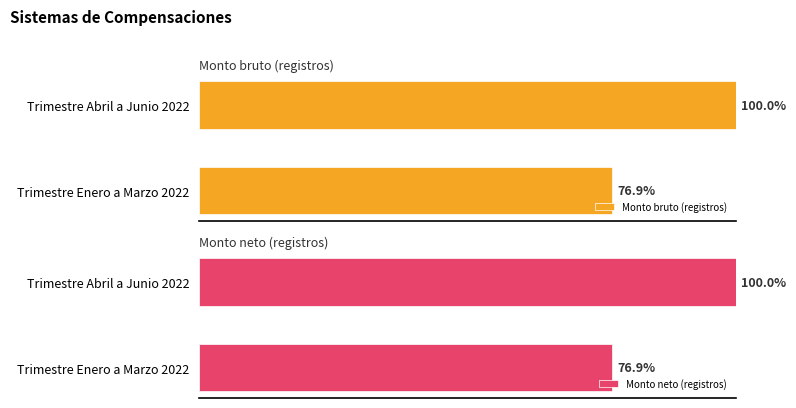

Rank the categories by Monto bruto (registros) value from highest to lowest.

Trimestre Abril a Junio 2022, Trimestre Enero a Marzo 2022